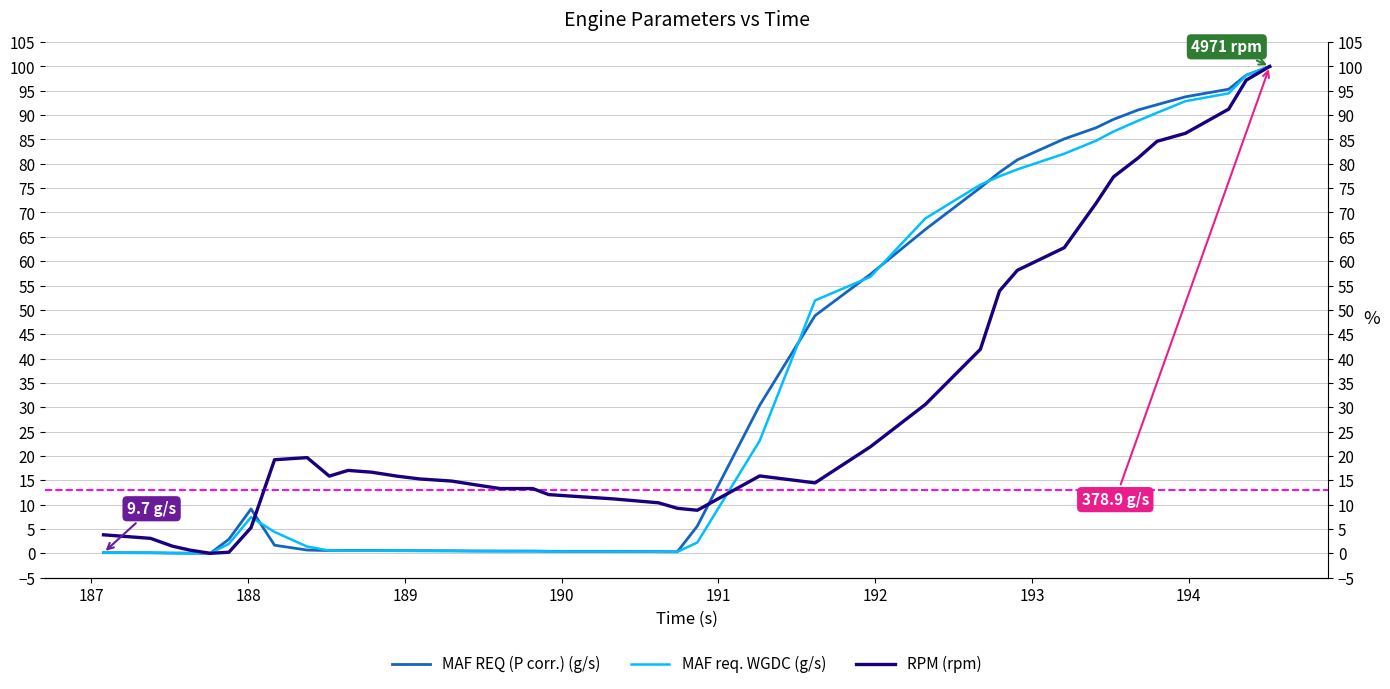

True or false: RPM (rpm) and MAF REQ (P corr.) (g/s) intersect in this chart.

True